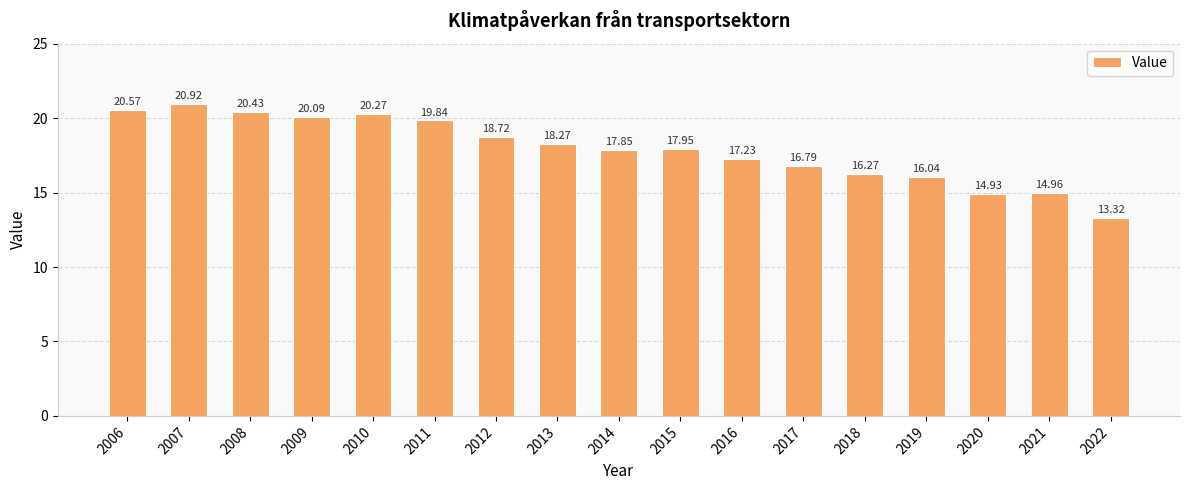

Rank the categories by value from highest to lowest.

2007, 2006, 2008, 2010, 2009, 2011, 2012, 2013, 2015, 2014, 2016, 2017, 2018, 2019, 2021, 2020, 2022